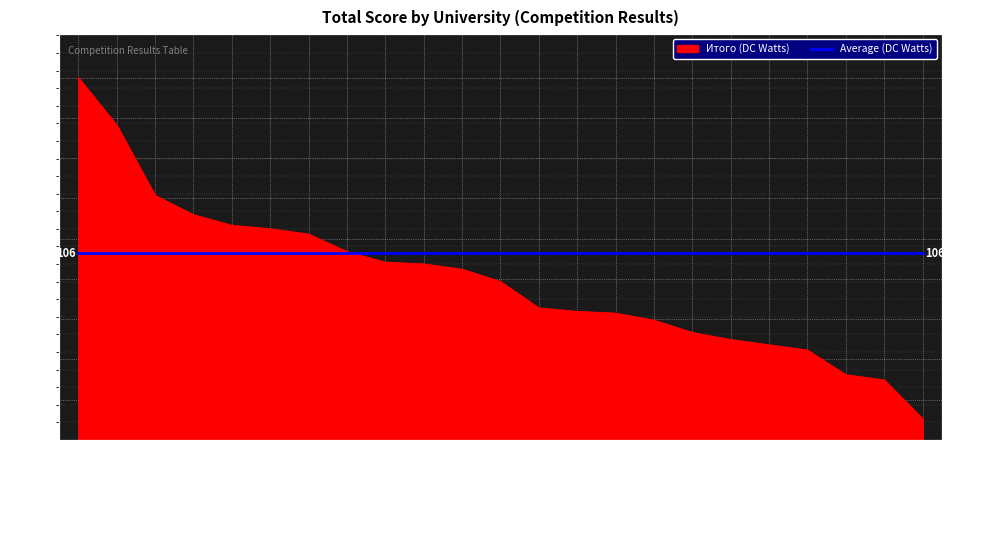

The chart shows a value of 97 at Мордовский ГМУ. True or false?

True